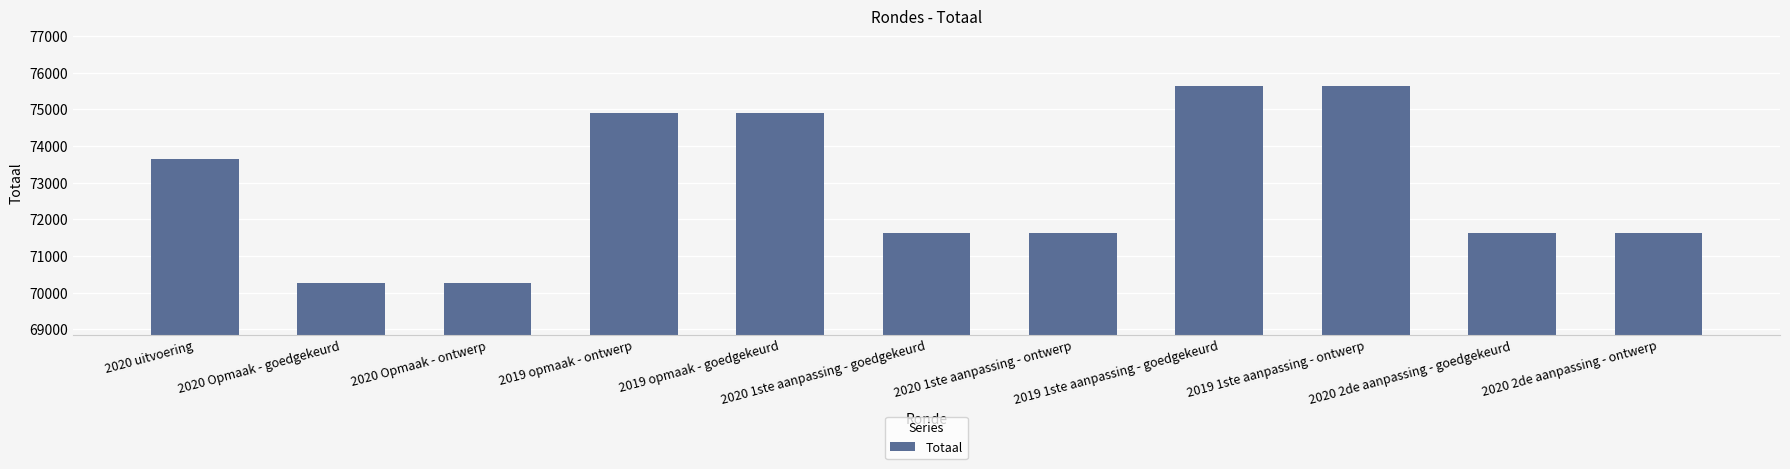

Reading left to right, list all the values displayed in this chart.

2020 uitvoering=73638	2020 Opmaak - goedgekeurd=70260	2020 Opmaak - ontwerp=70260	2019 opmaak - ontwerp=74901	2019 opmaak - goedgekeurd=74901	2020 1ste aanpassing - goedgekeurd=71615	2020 1ste aanpassing - ontwerp=71615	2019 1ste aanpassing - goedgekeurd=75633	2019 1ste aanpassing - ontwerp=75633	2020 2de aanpassing - goedgekeurd=71615	2020 2de aanpassing - ontwerp=71615